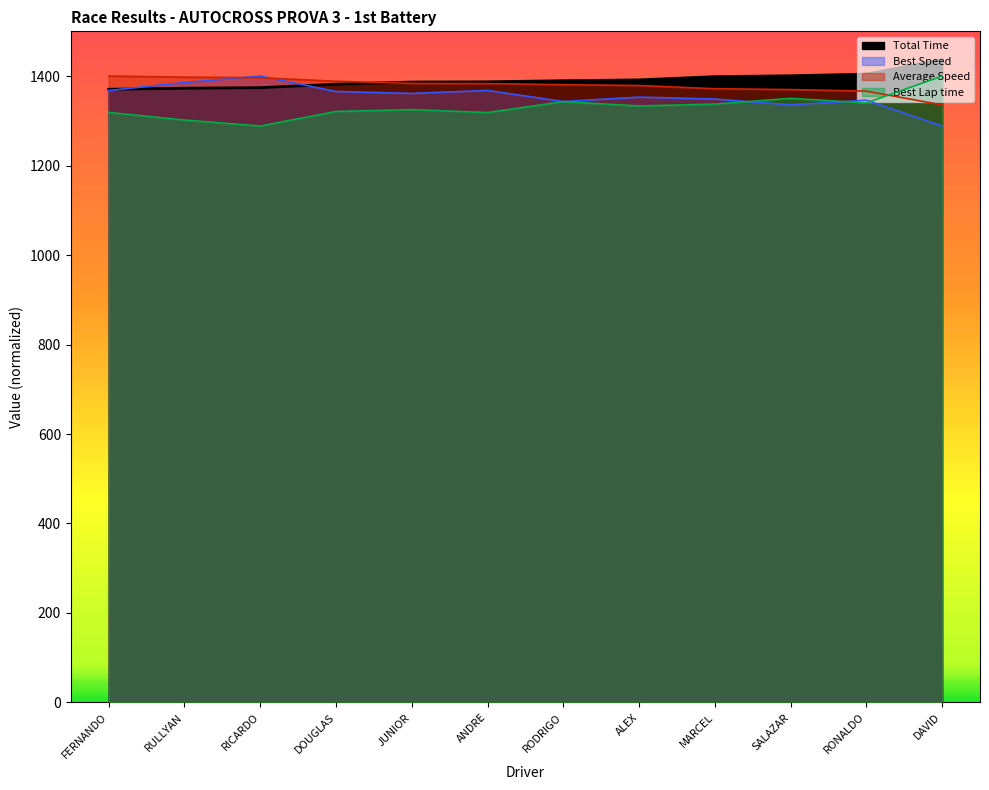

True or false: Total Time and Best Lap time intersect in this chart.

False